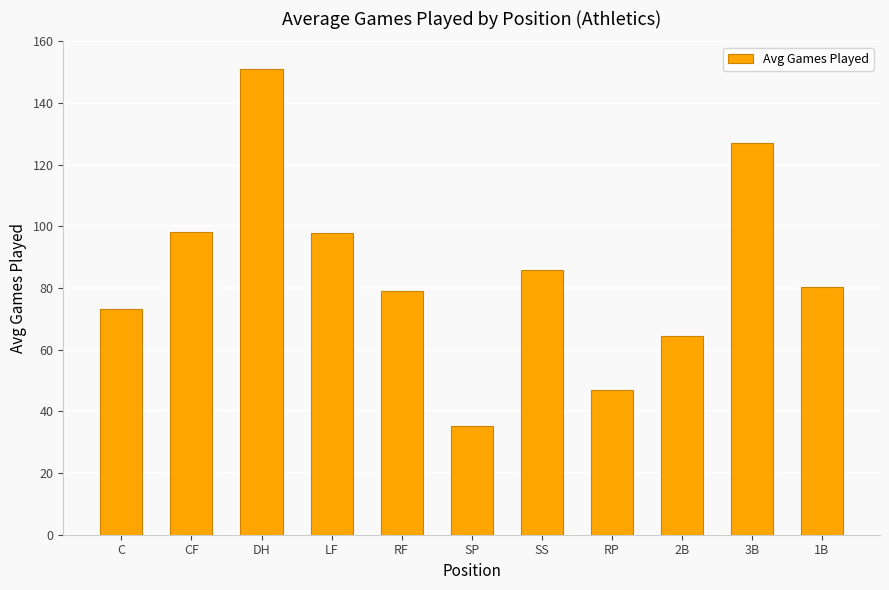

What is the difference between the maximum and minimum values?

115.9